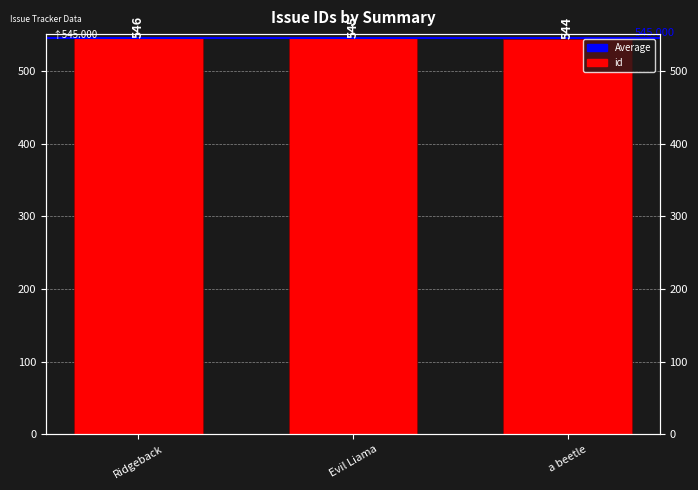

What is the minimum value shown in the chart?

544